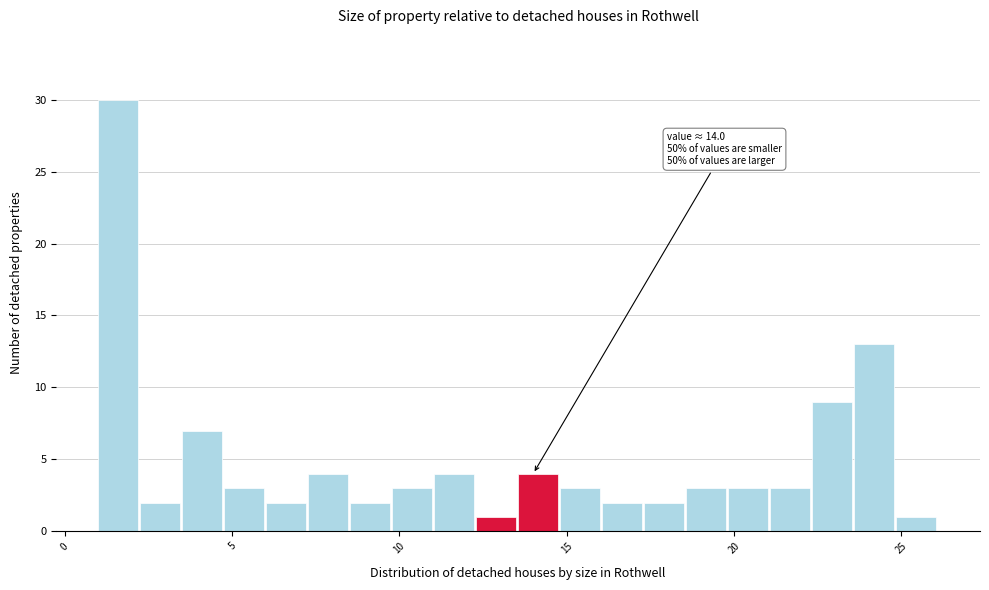

Read against the x-axis, roughly where is the centre of the tallest bar?

1.5